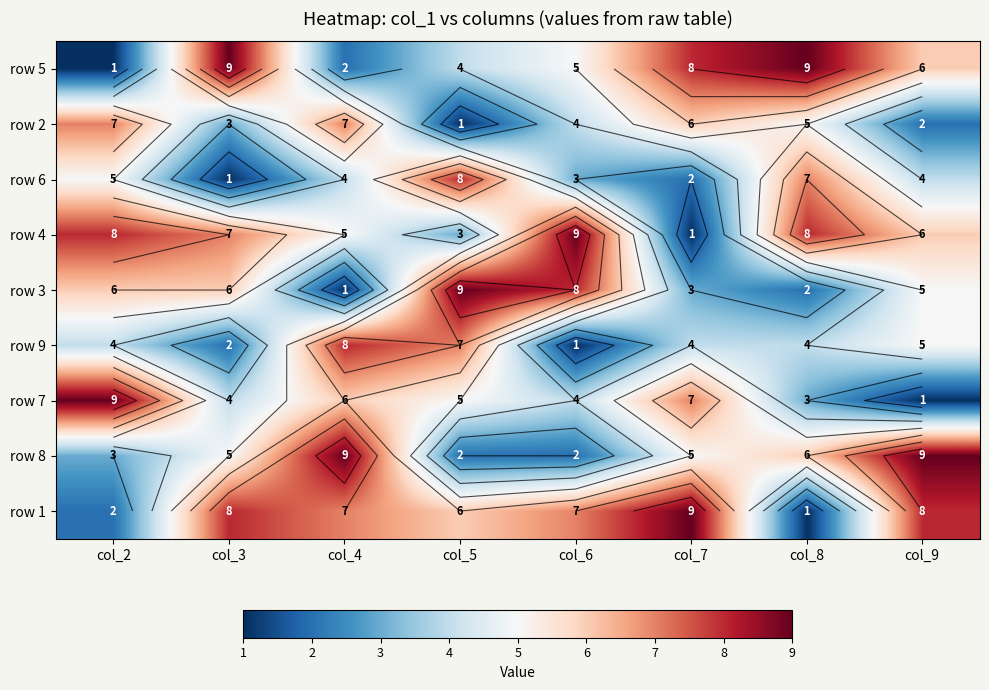

What is the spread (max minus min) of values at col_2?

8